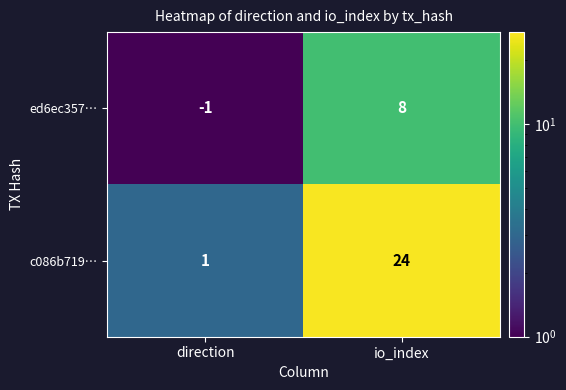

What is the sum of the c086b719… values at direction and io_index?

25